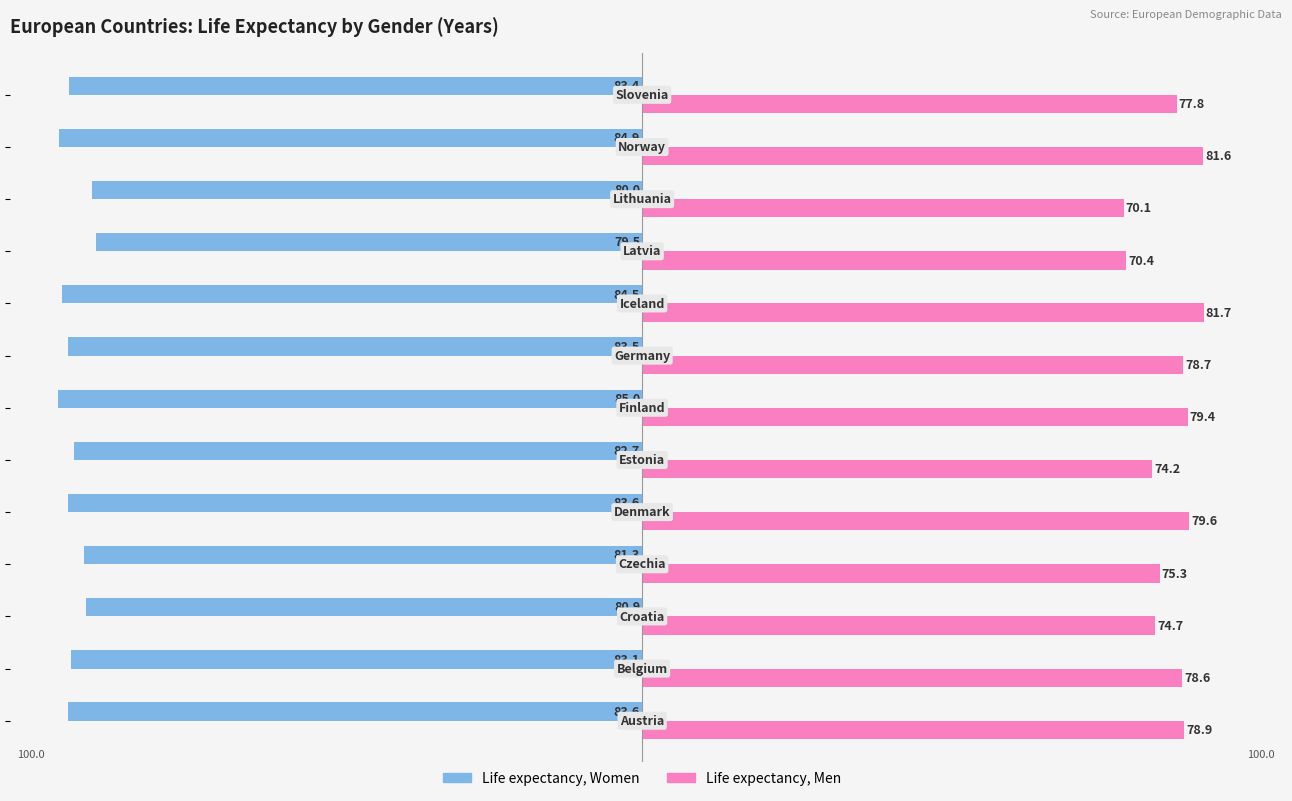

Which series has the widest spread of values?

Life expectancy, Men